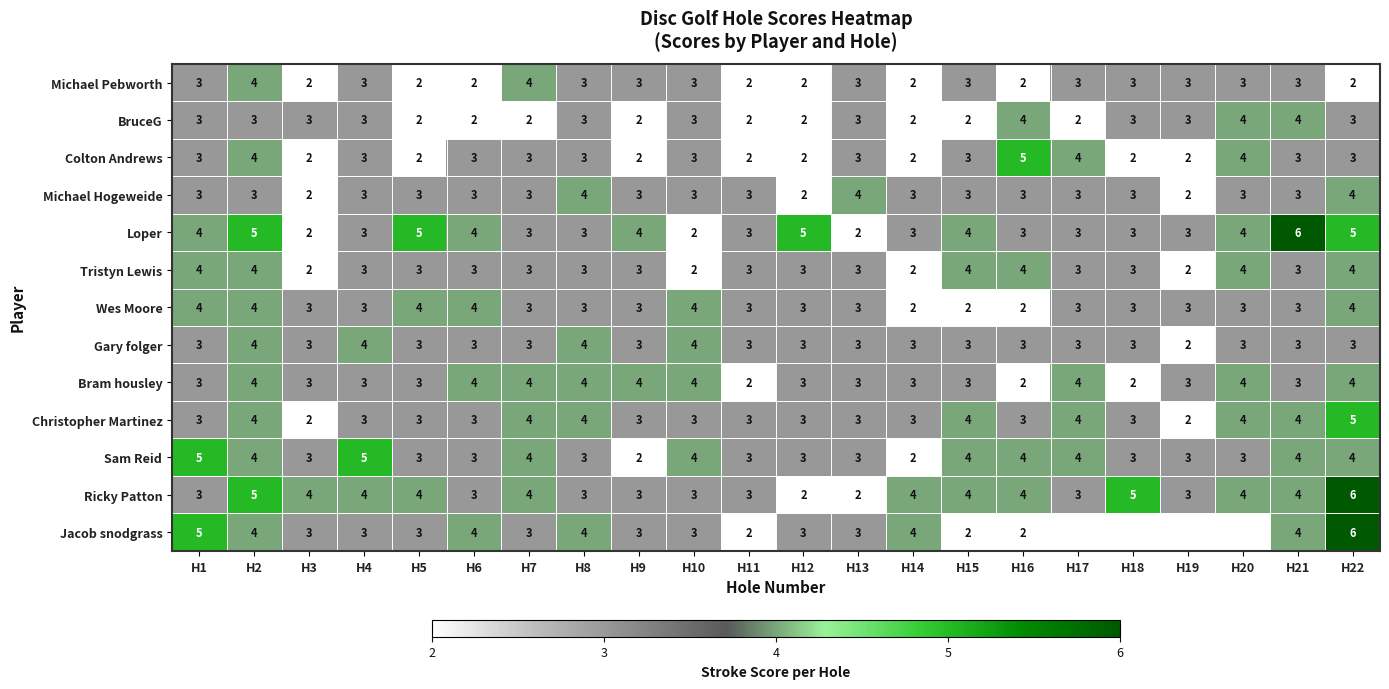

The value of Bram housley at H5 is 0.7. True or false?

False